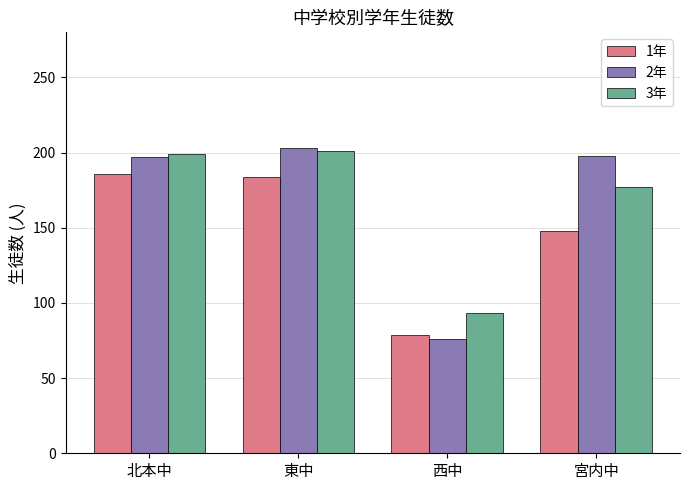

What is the difference between the maximum and minimum values in the 1年 series?

107